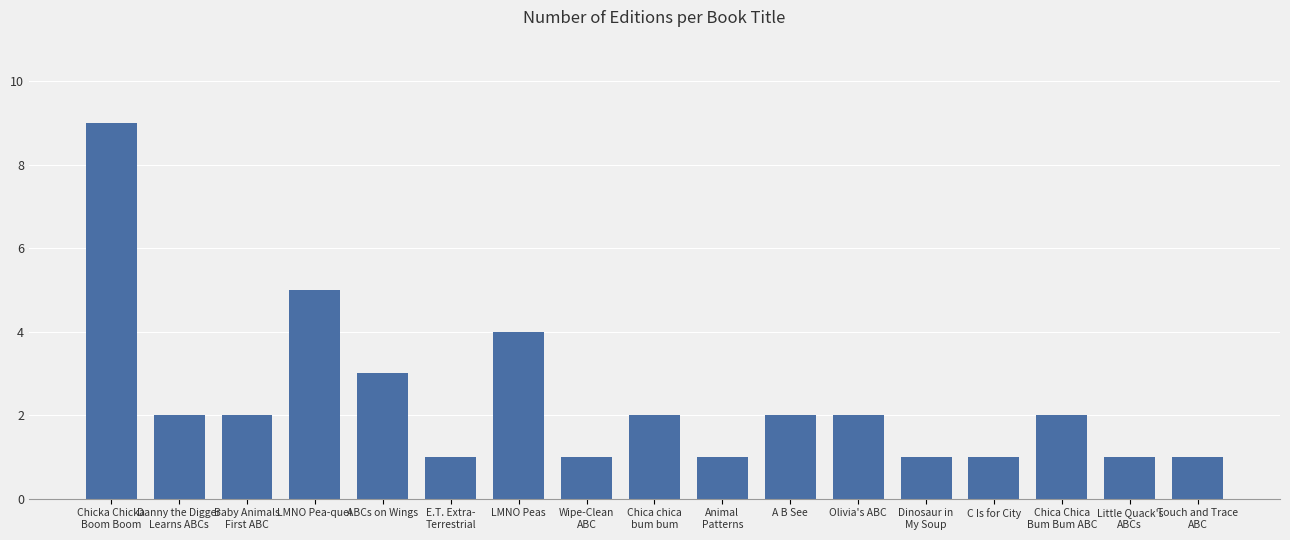

What is the ratio of the value at Danny the Digger
Learns ABCs to the value at ABCs on Wings?

0.7